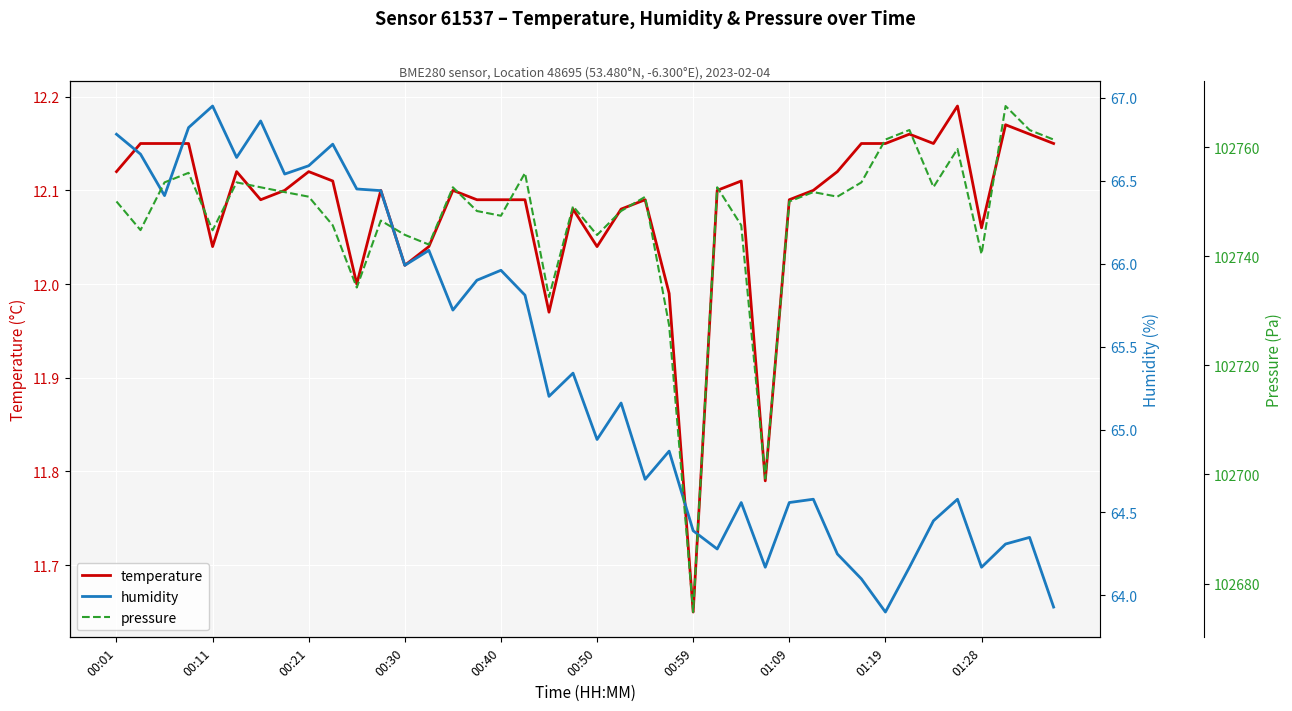

What is the total value across all series at 35?

102836.5